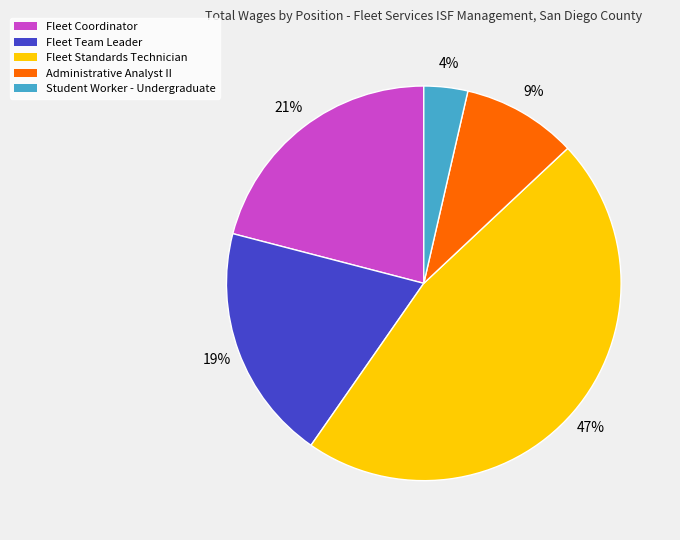

Combined, do Student Worker - Undergraduate and Fleet Coordinator account for over 50%?

No